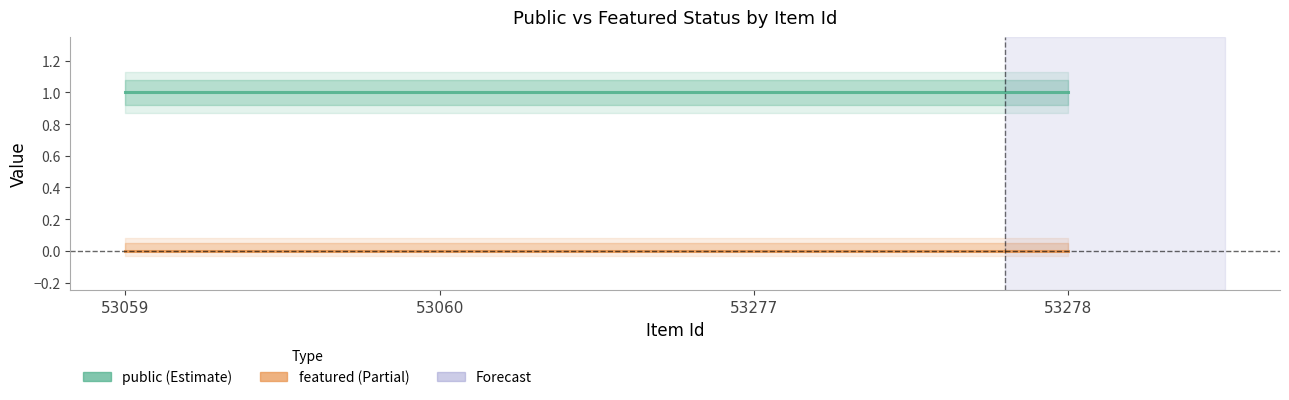

At 53277, list the series in order from smallest to largest.

featured, public